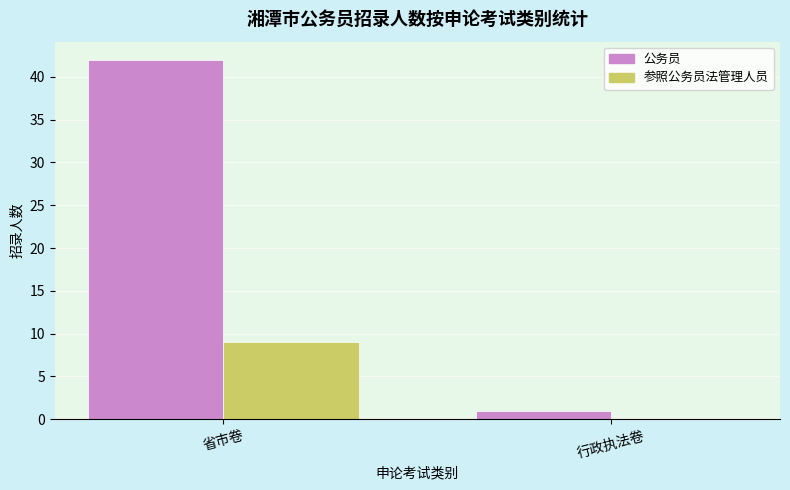

Read the 参照公务员法管理人员 value at 省市卷.

9